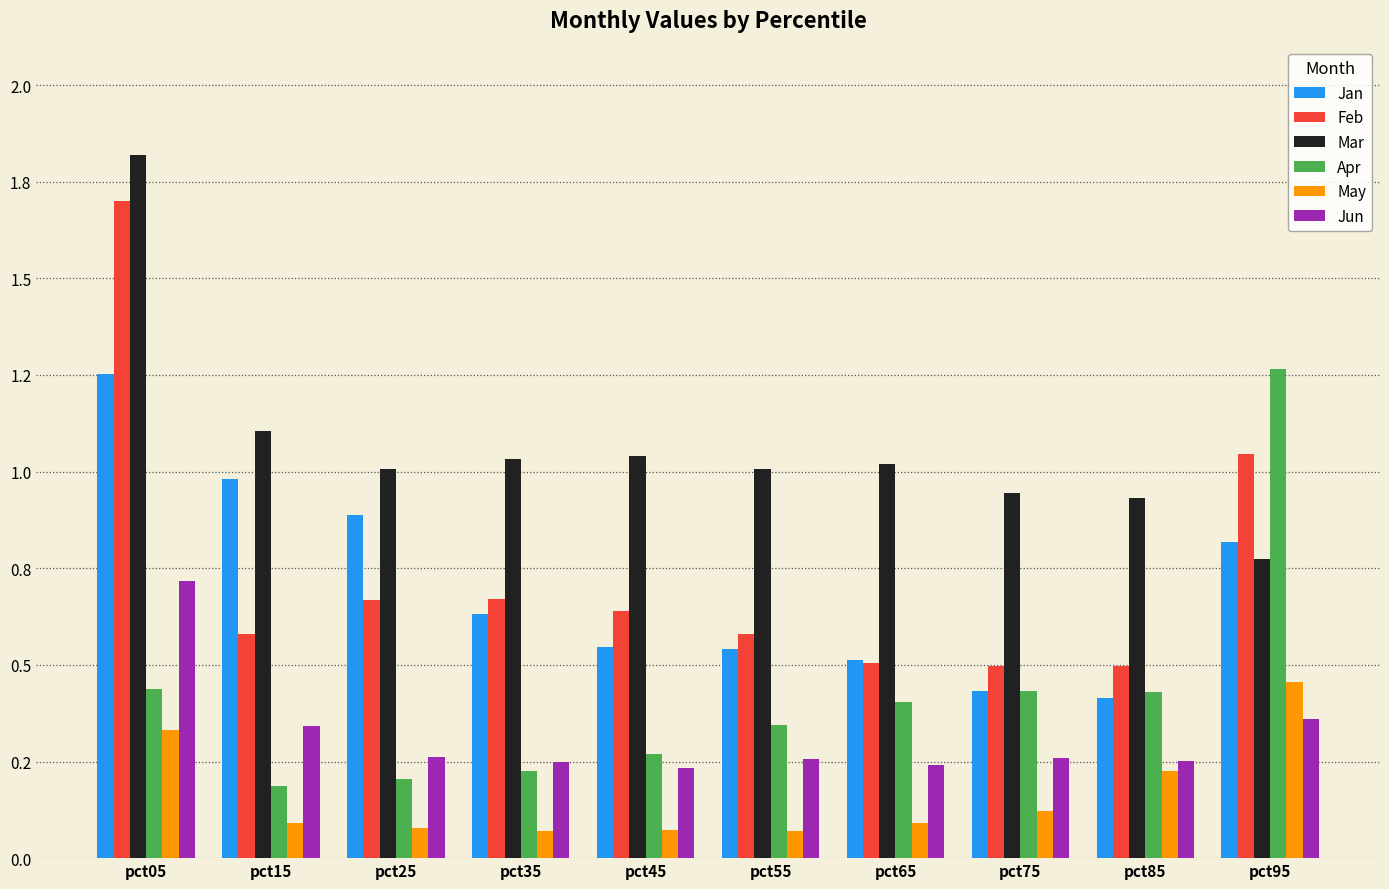

At which category does the chart reach its peak across all series?

pct05